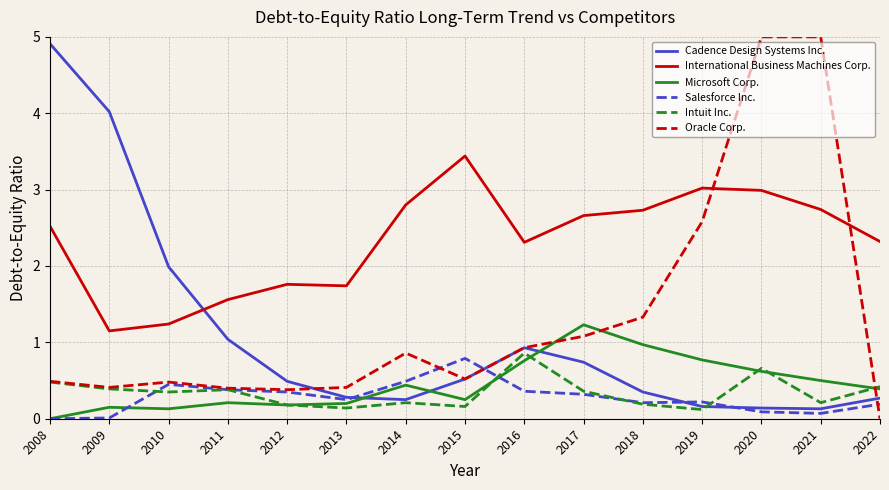

True or false: Cadence Design Systems Inc. has a value of 2.0 at 2010.

True